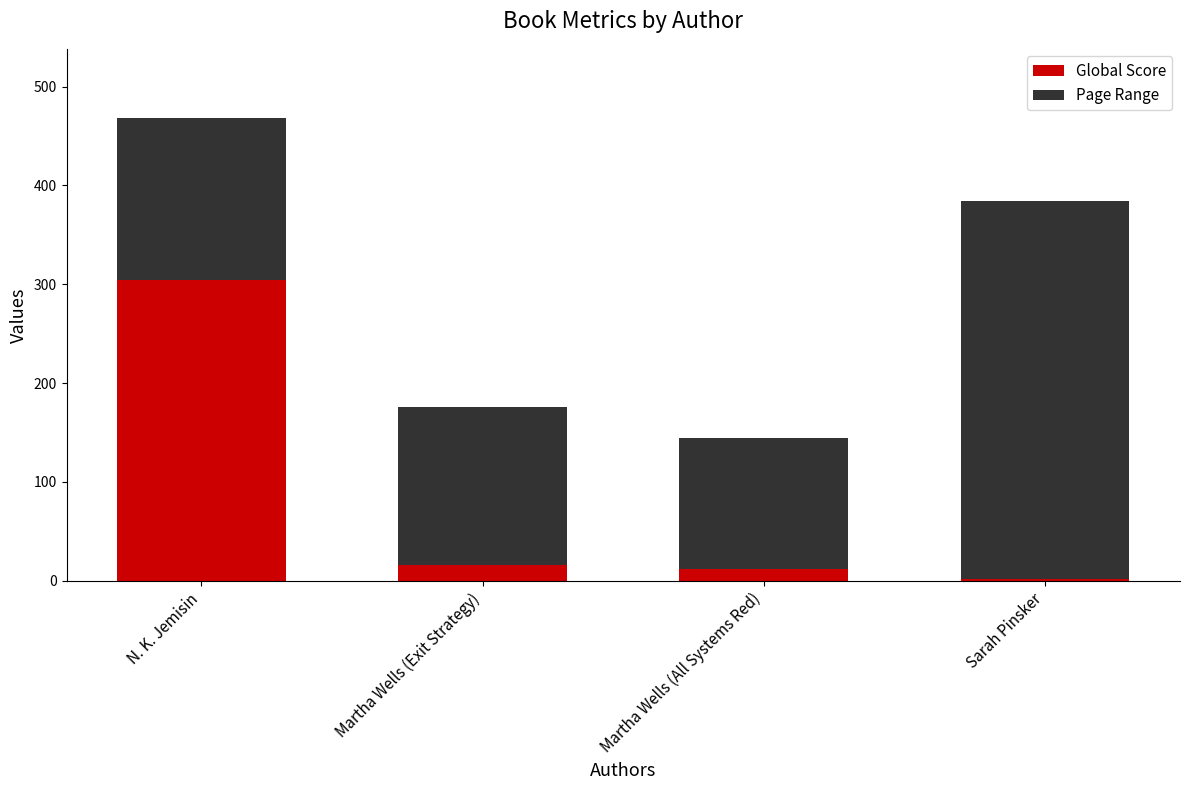

Is it true that Global Score equals 545 at N. K. Jemisin?

False